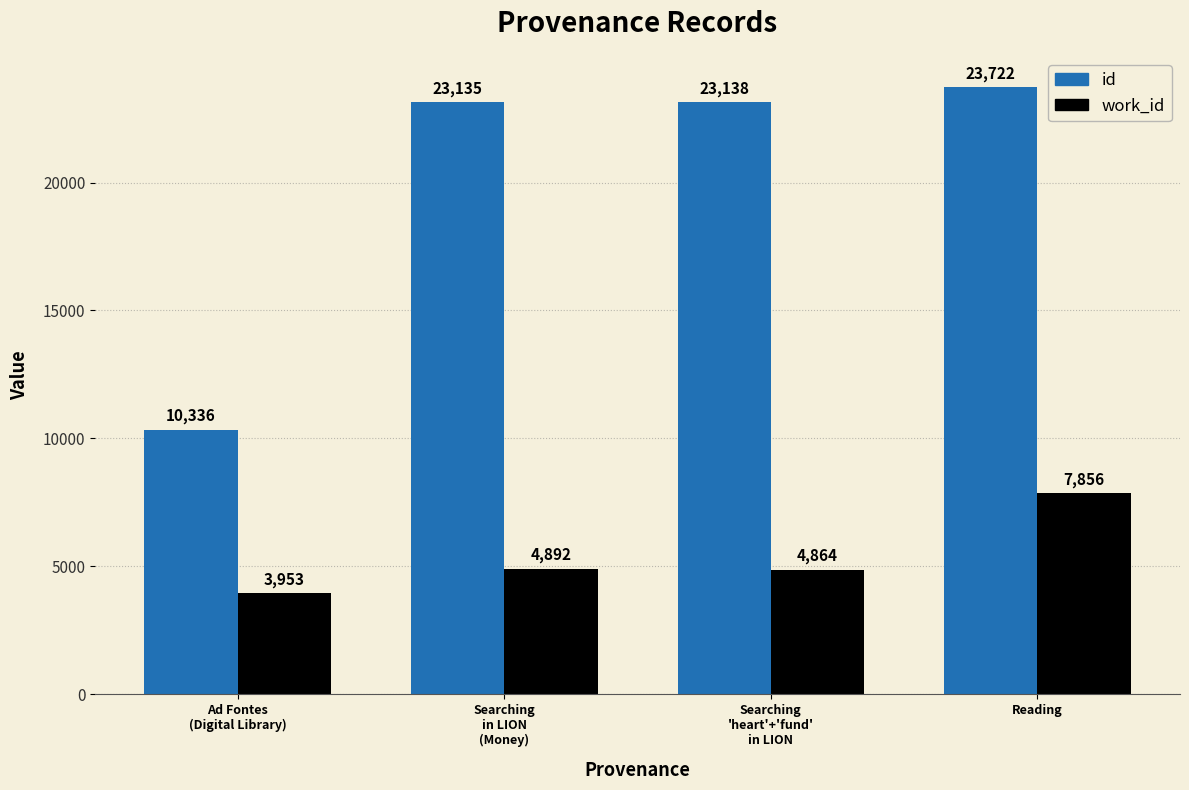

Which series has the largest total across all categories?

id